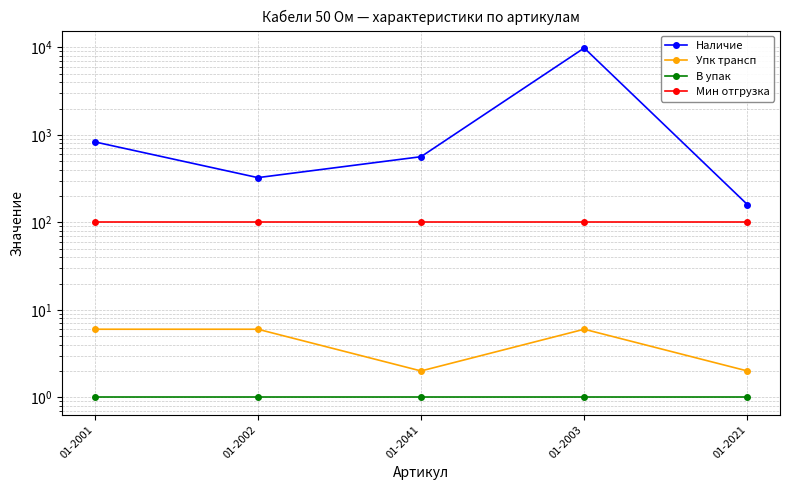

What is the value of the Упк трансп point at the 5th from the left?

2